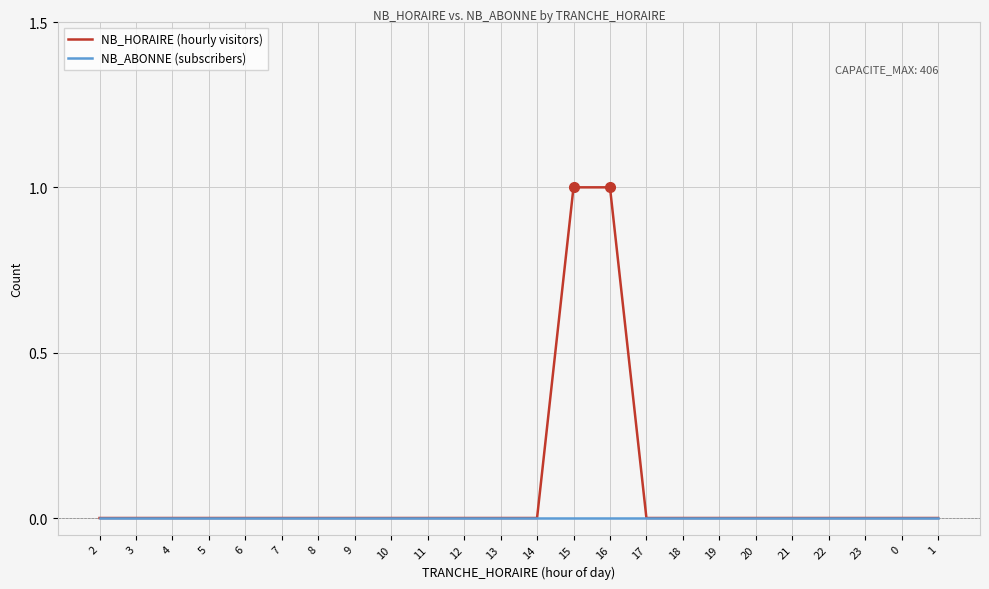

List the series in order of their peak value, lowest first.

NB_ABONNE (subscribers), NB_HORAIRE (hourly visitors)